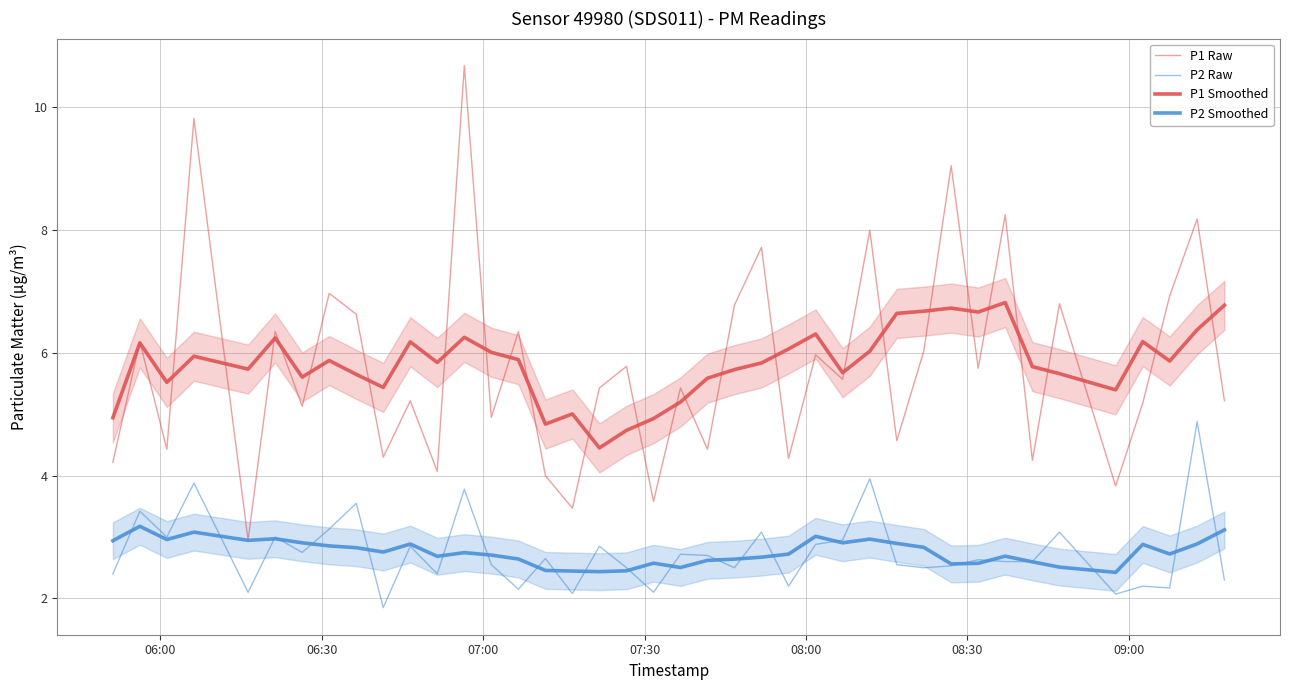

What is the sum of all P2 Raw values?

110.1